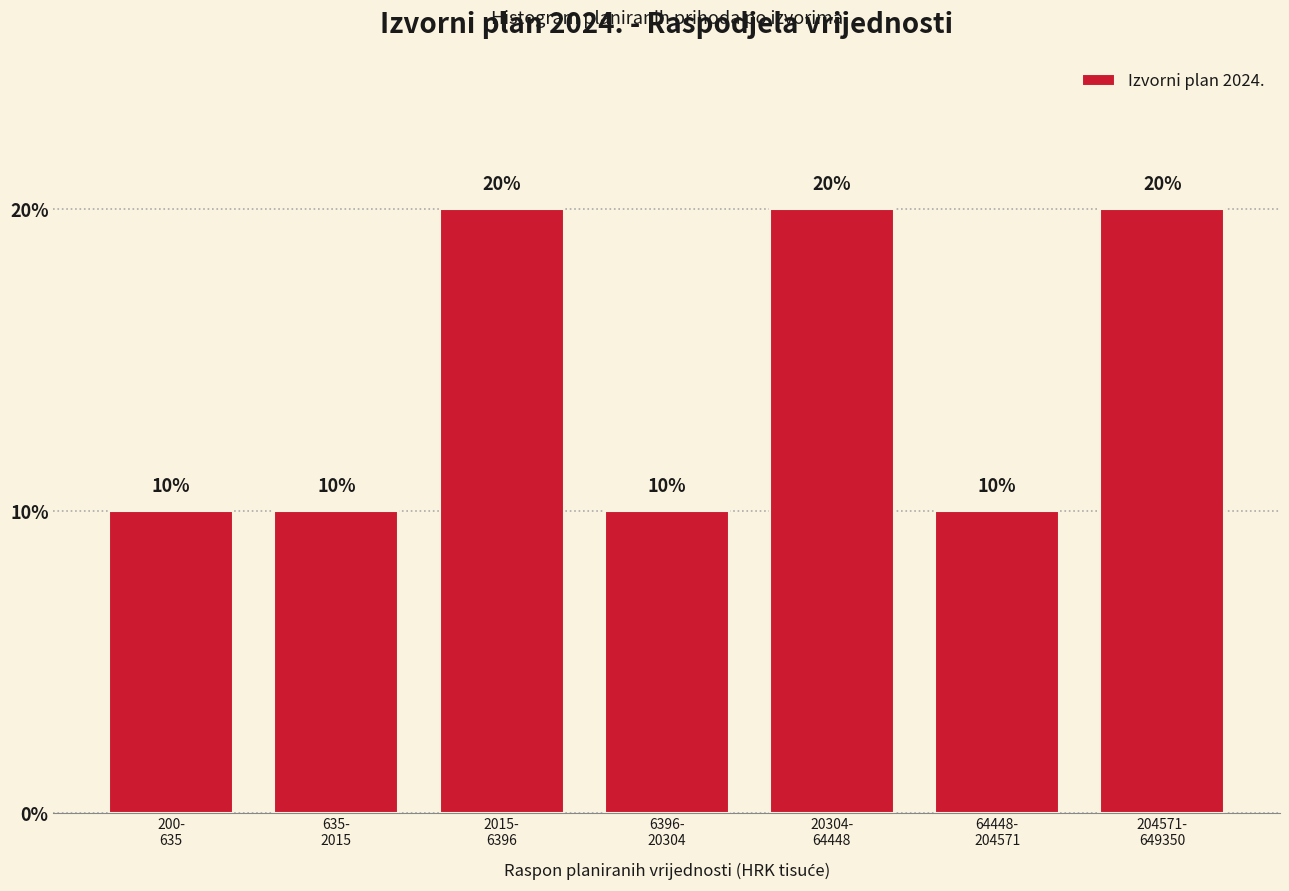

Reading left to right, transcribe all the data shown in this chart.

10	10	20	10	20	10	20